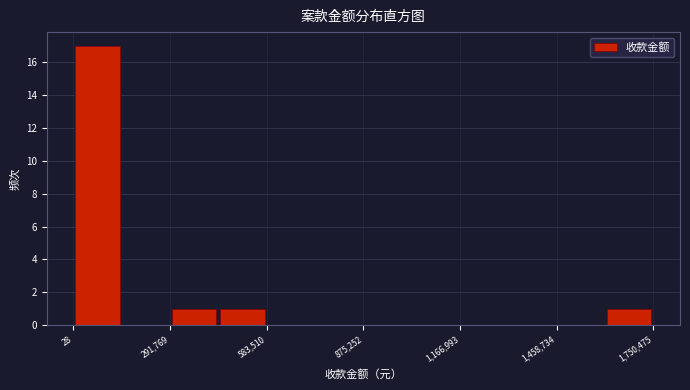

Read against the x-axis, roughly where is the centre of the tallest bar?

50000